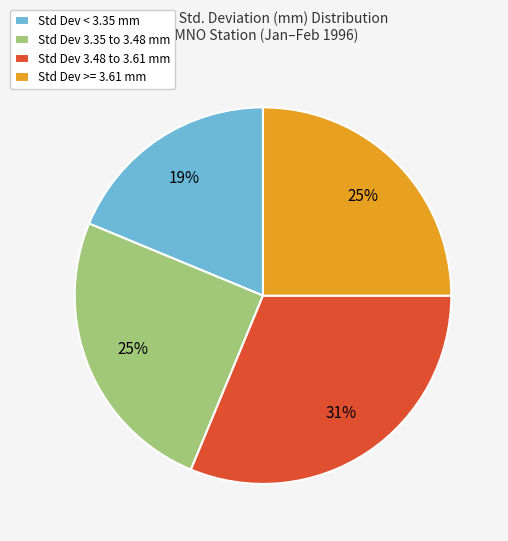

True or false: Std Dev 3.48 to 3.61 mm accounts for 31% of the total.

True